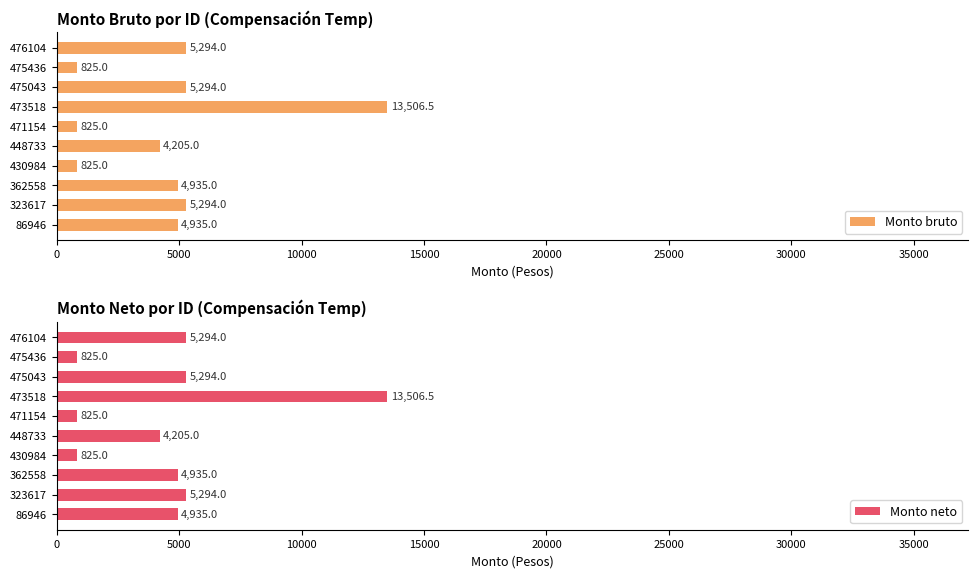

What is the greatest value displayed?

13506.5